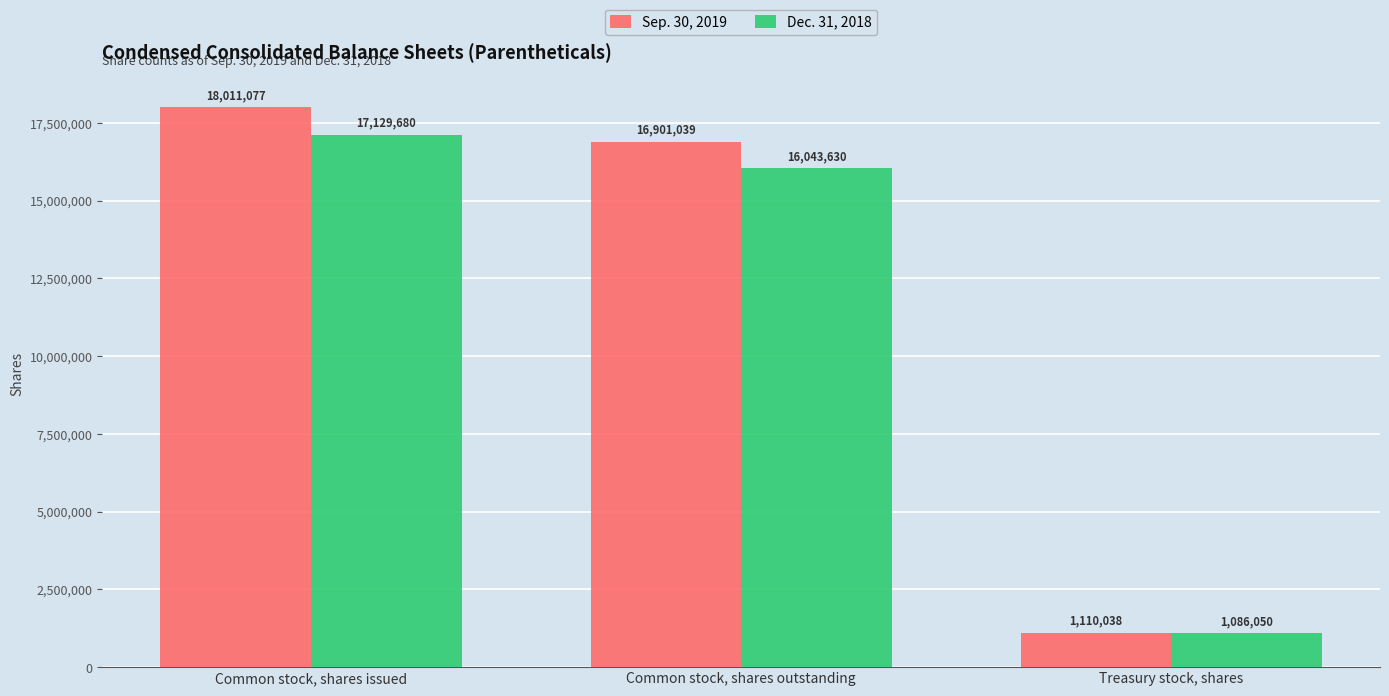

What is the sum of the Sep. 30, 2019 values at Treasury stock, shares and Common stock, shares issued?

19121115